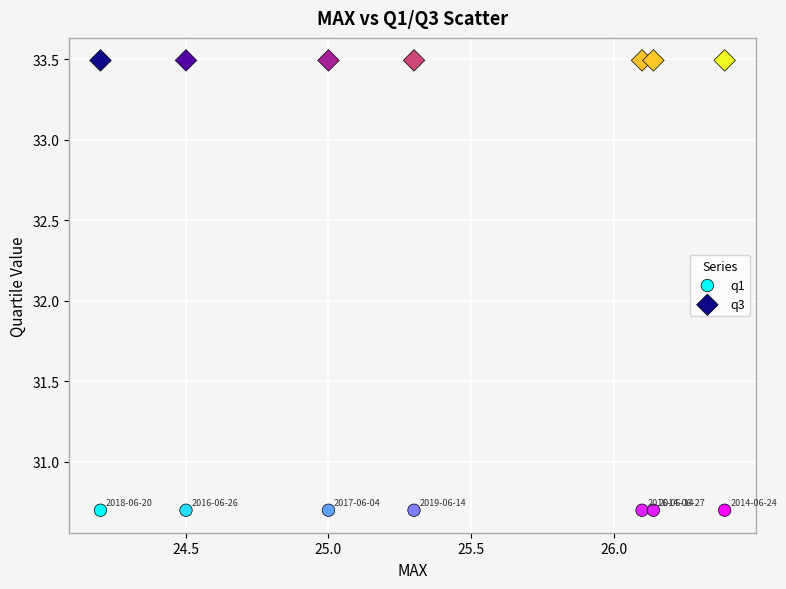

Which series contains the lowest Y value?

q1